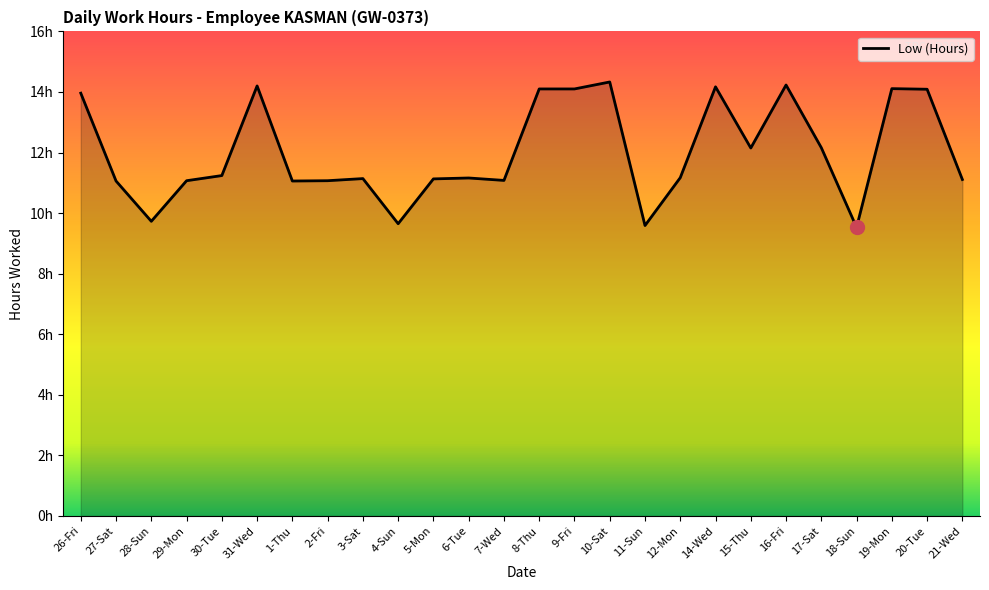

Does the chart display data point markers on the line(s)?

No